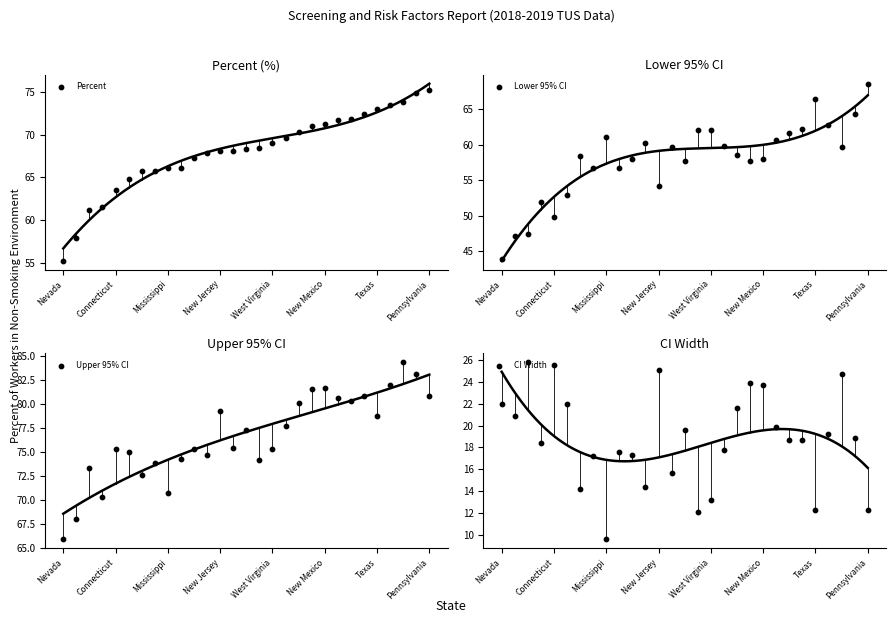

Which series has the largest Y range (max minus min)?

Lower 95% CI